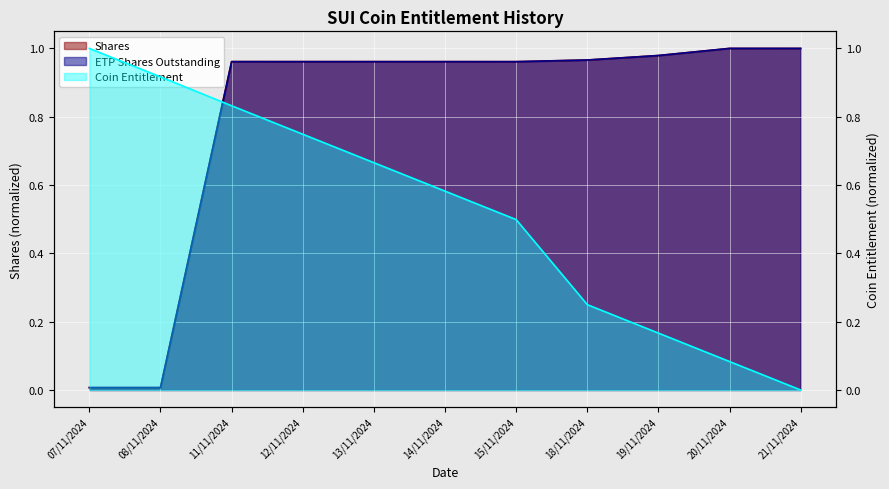

How many lines are shown in the chart?

3